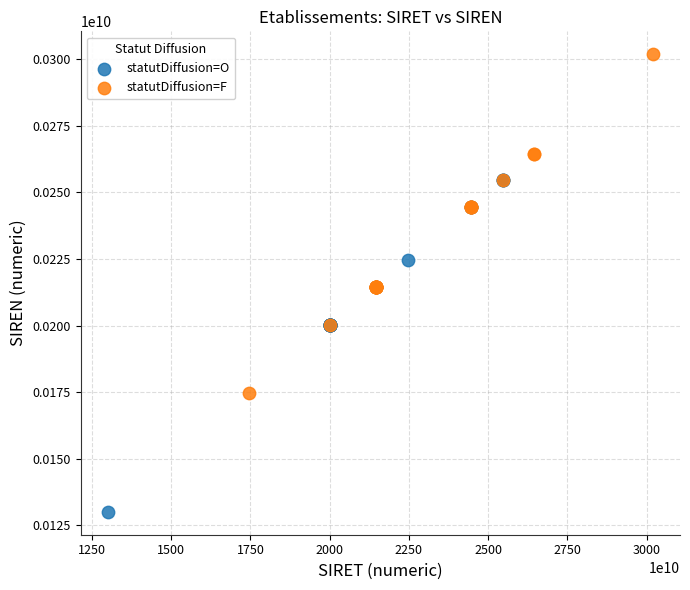

Which series contains the lowest Y value?

statutDiffusion=O